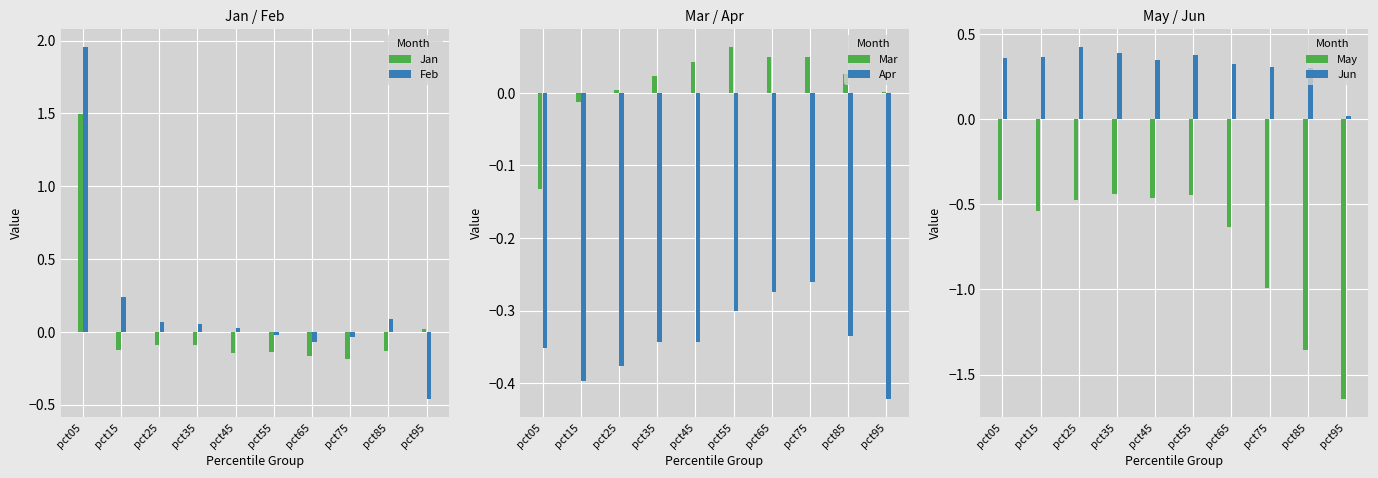

What is the value of the Jun bar at the 3rd from the left?

0.4